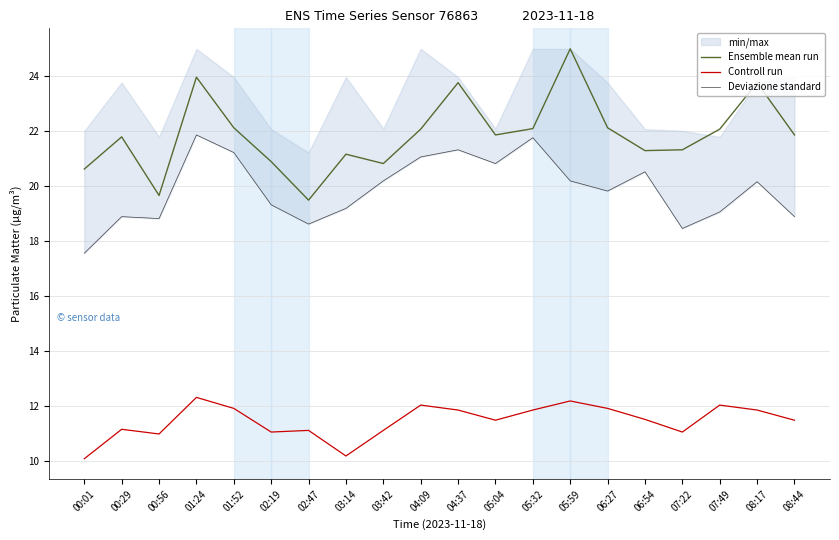

Between 05:04 and 06:54, which series saw the biggest shift?

Ensemble mean run